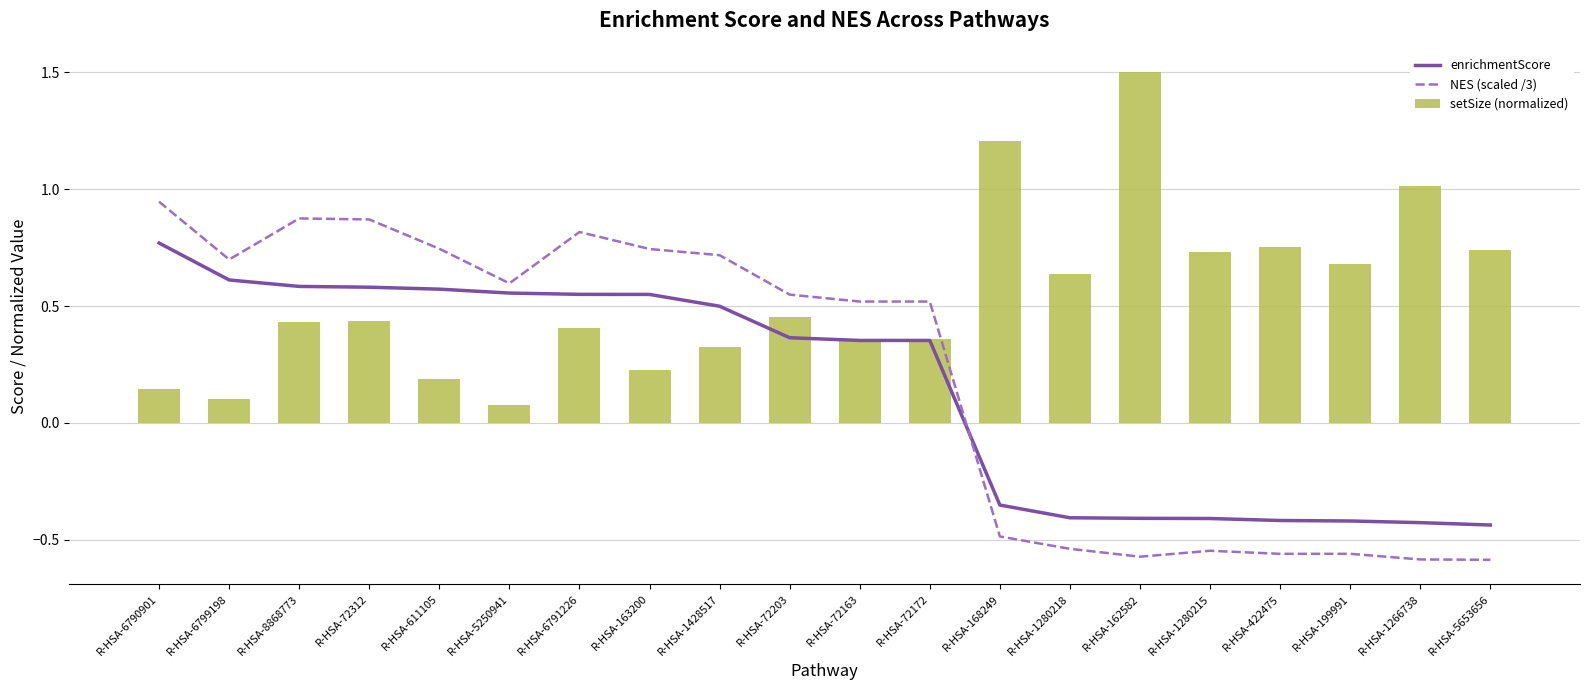

What is the difference between the second highest and minimum values in the enrichmentScore series?

1.0